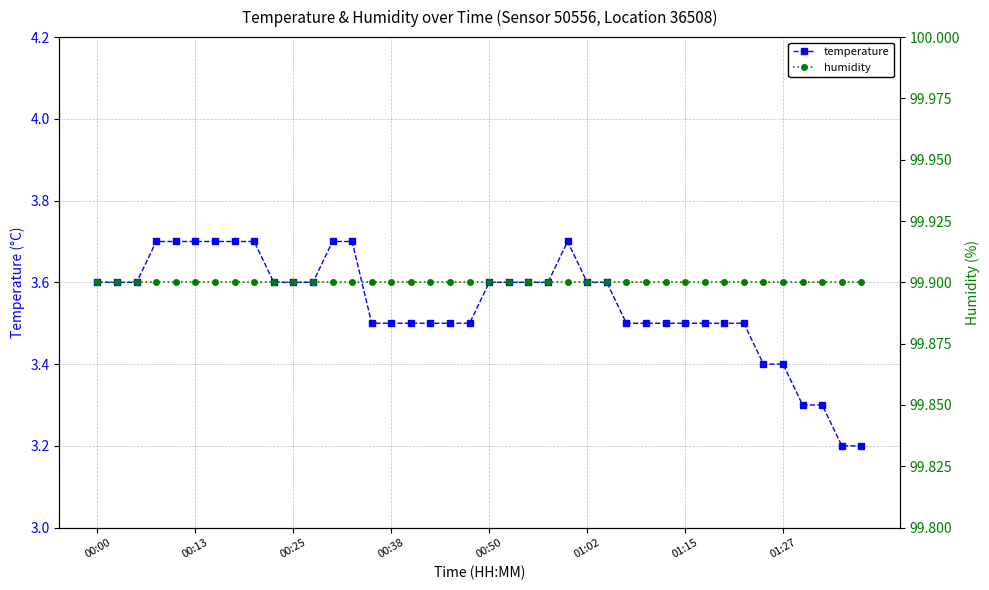

Count the temperature values in the range 3 to 4.

40